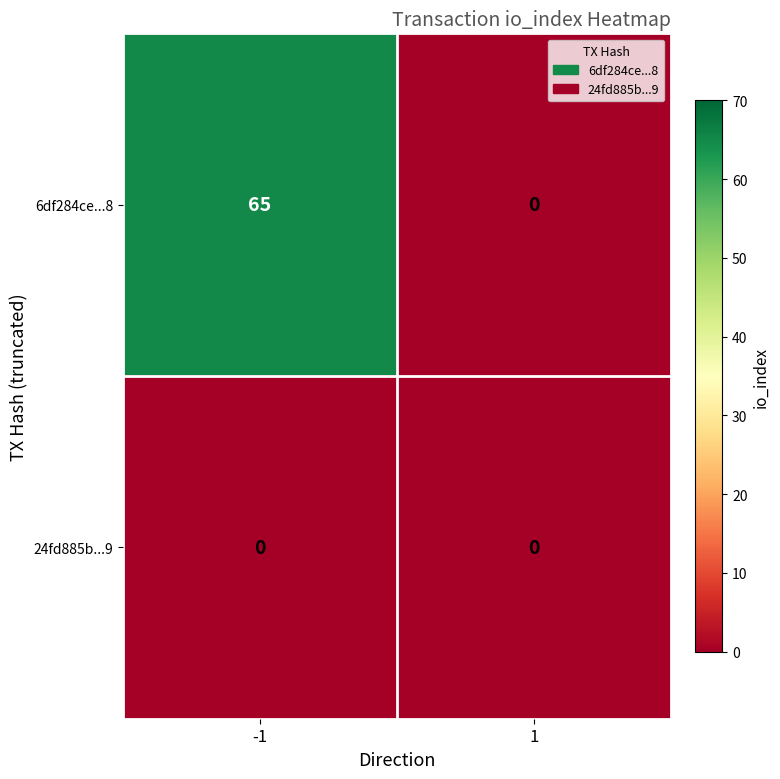

What is the difference between the 6df284ce...8 values at 1 and -1?

65